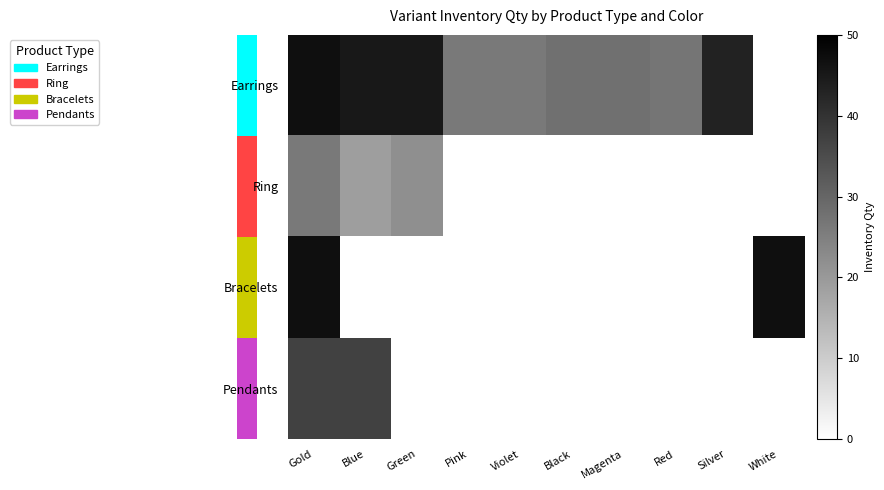

List the series in order of their peak value, highest first.

Earrings, Bracelets, Pendants, Ring